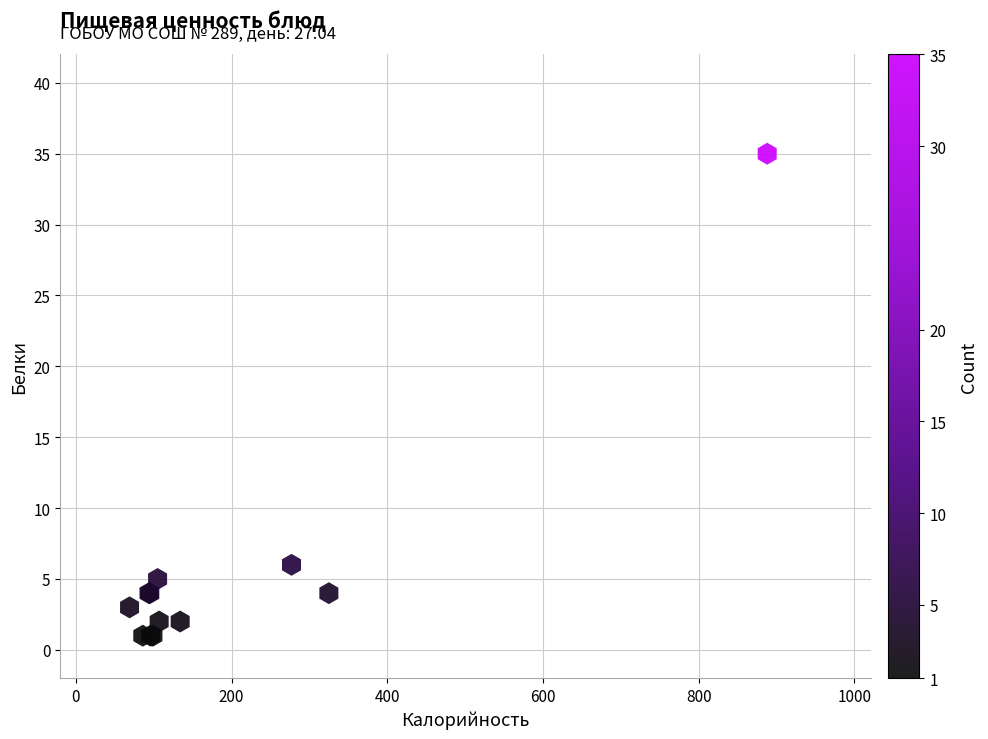

What Y value in the scatter plot is closest to 18?

6